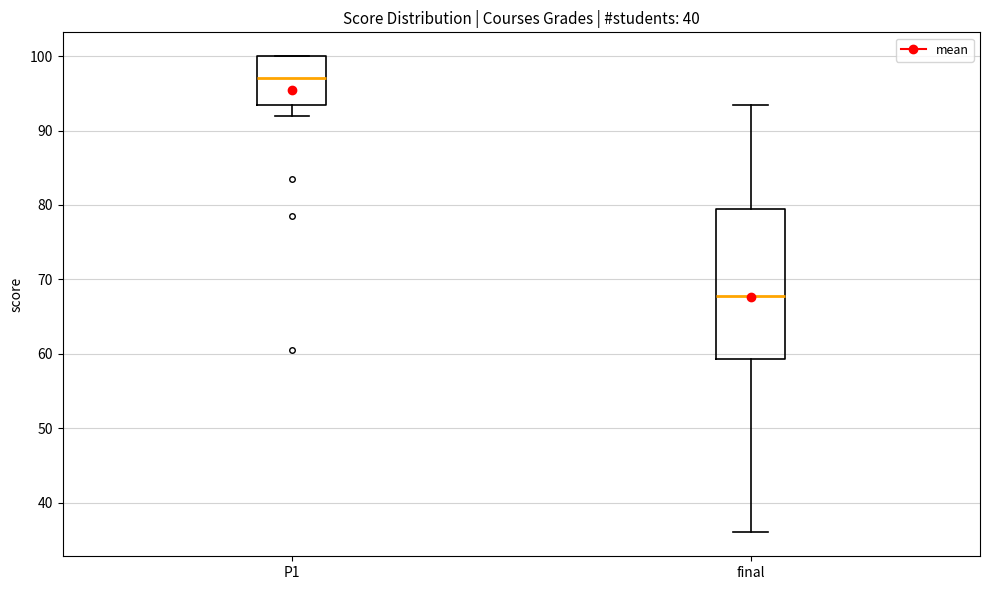

Where is the upper edge of the box for P1 on the y-axis? The values are not printed on the chart, so give them approximately, as read against the axis.

100